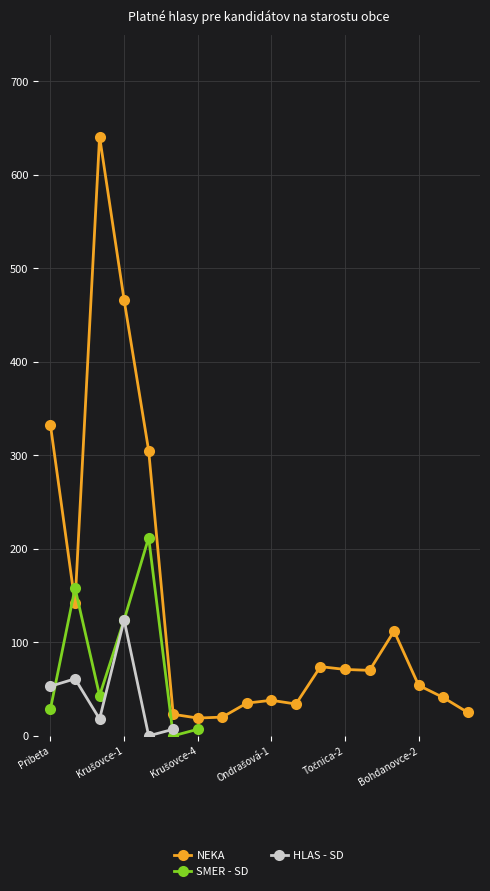

Which series ends up on top after the final intersection of SMER - SD and HLAS - SD?

HLAS - SD